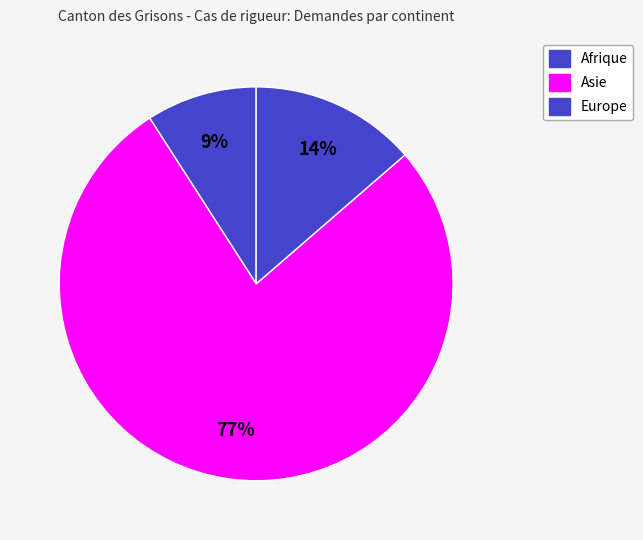

What is the ratio of the value at Europe to the value at Afrique?

1.5